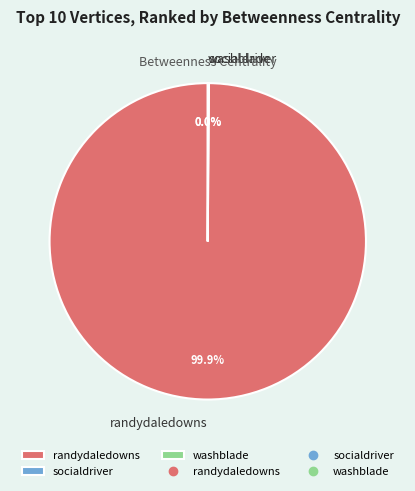

To the nearest percent, what is the average slice percentage?

33%